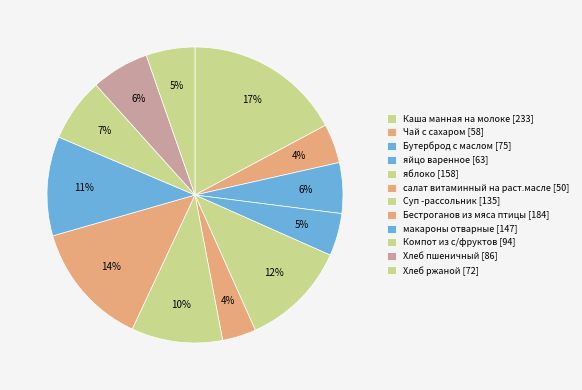

How many segments does this pie chart have?

12